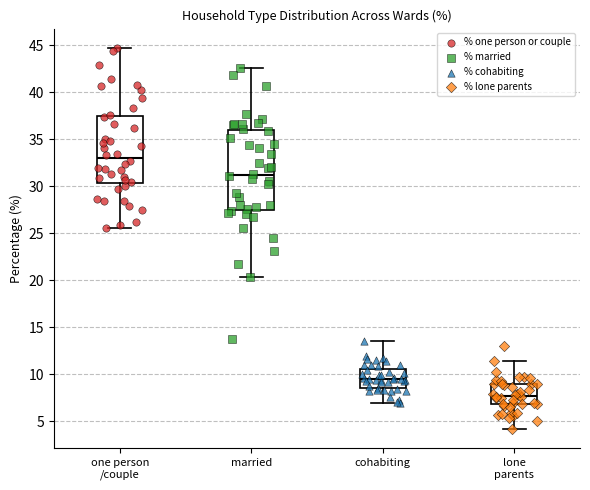

Comparing the boxes themselves (not the whiskers), which one is the tallest?

married